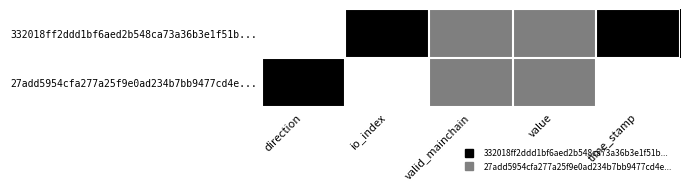

Which has a higher value, valid_mainchain or io_index?

io_index